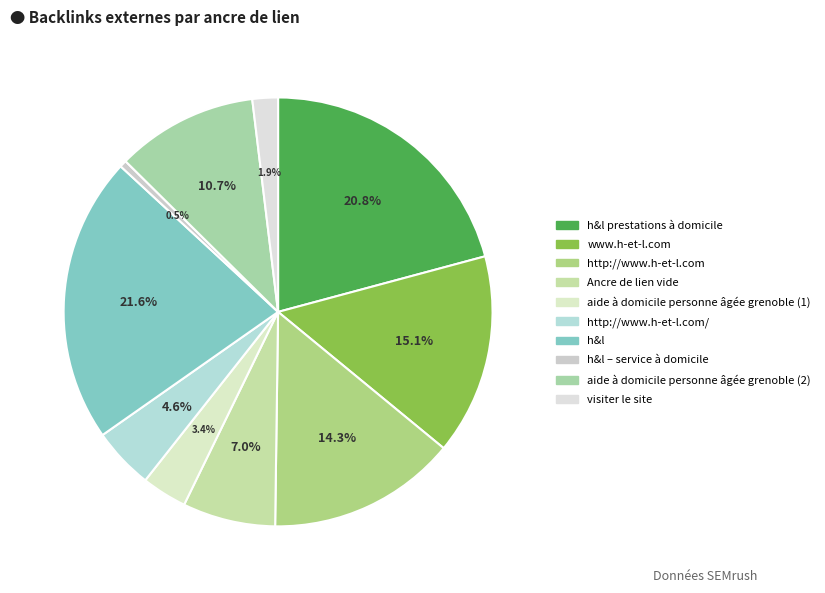

How many segments does this pie chart have?

10